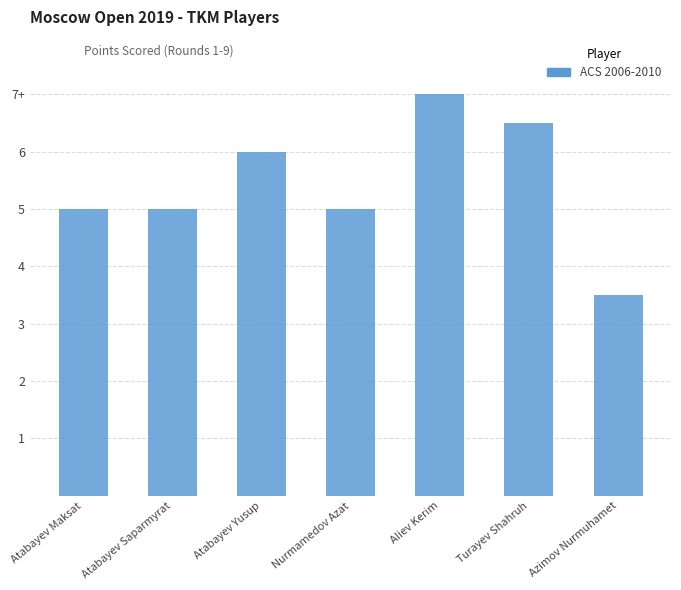

How many values are between 5 and 6?

4